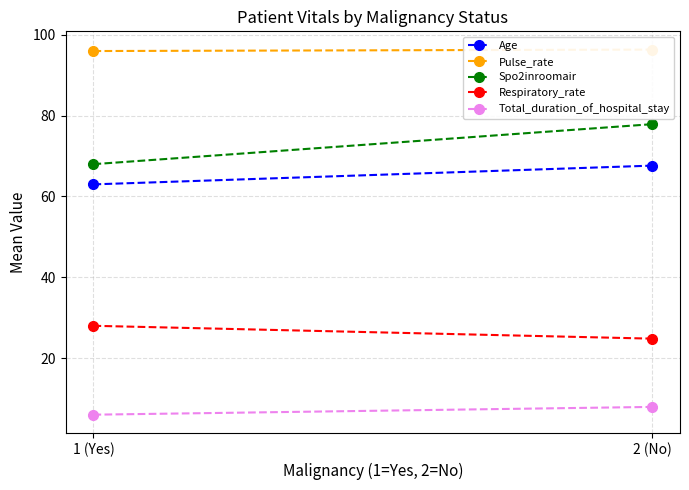

What are all the series names shown in the legend?

Age, Pulse_rate, Spo2inroomair, Respiratory_rate, Total_duration_of_hospital_stay